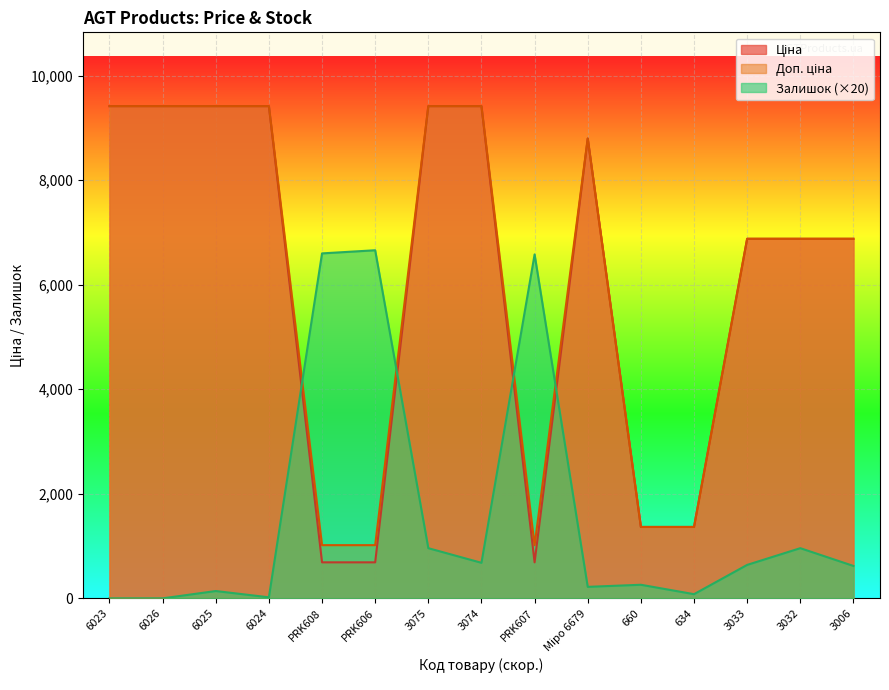

True or false: Залишок and Ціна cross at least once.

True